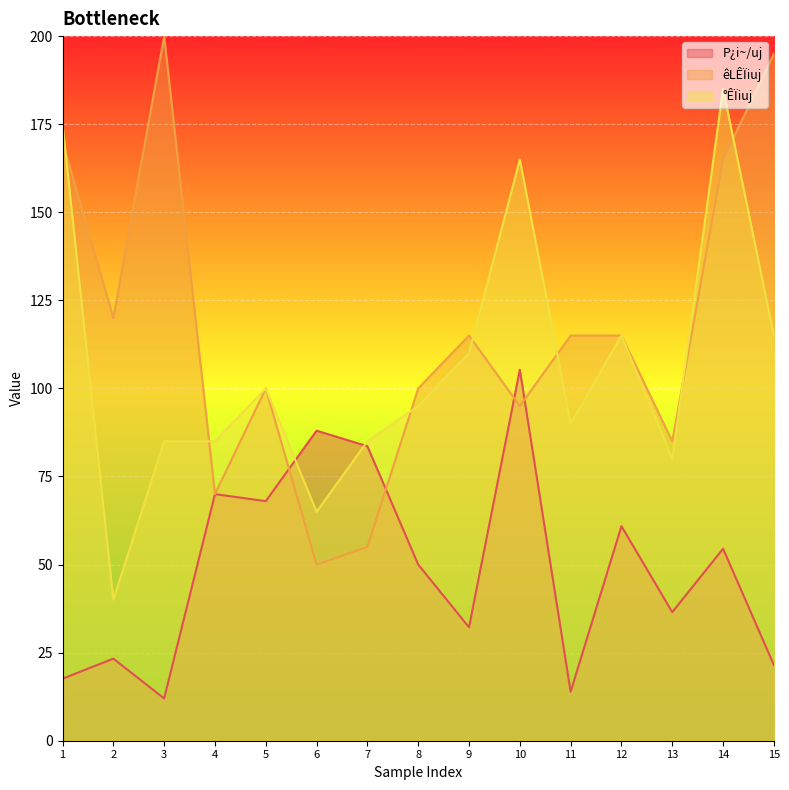

Between which two adjacent categories do P¿i~/uj and êLÊÏiuj first intersect?

5 and 6